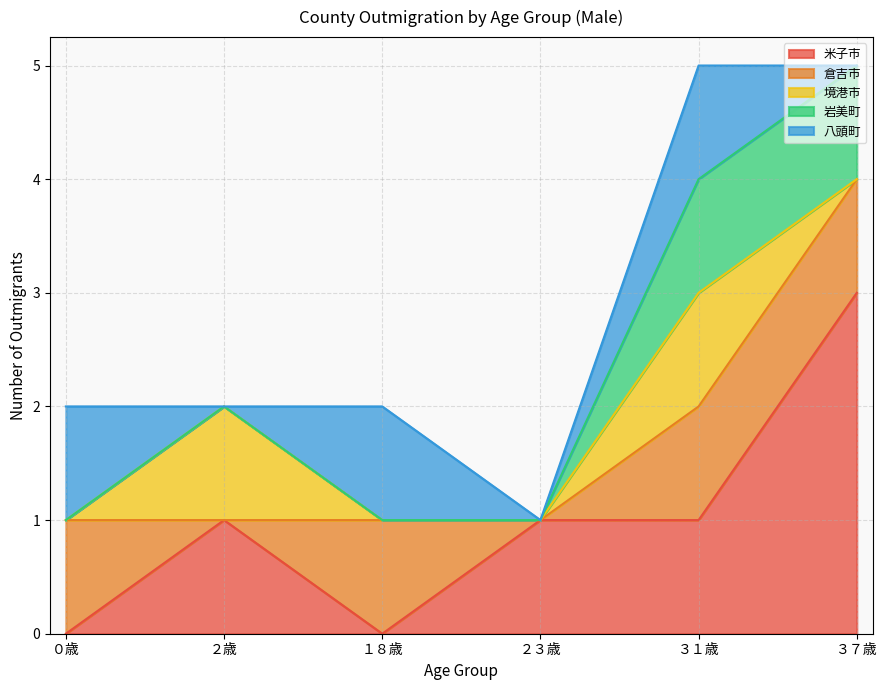

Does the chart display data point markers on the line(s)?

No